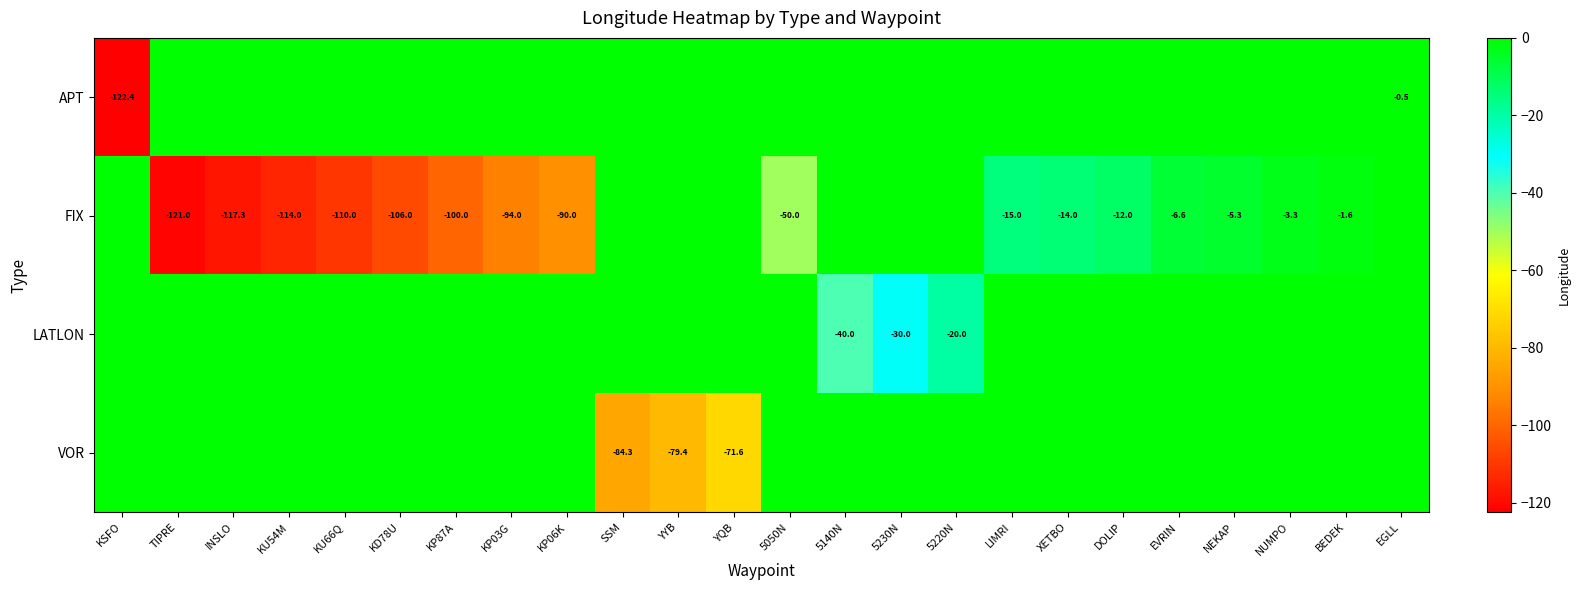

True or false: LATLON has a value of -30.0 at 5230N.

True